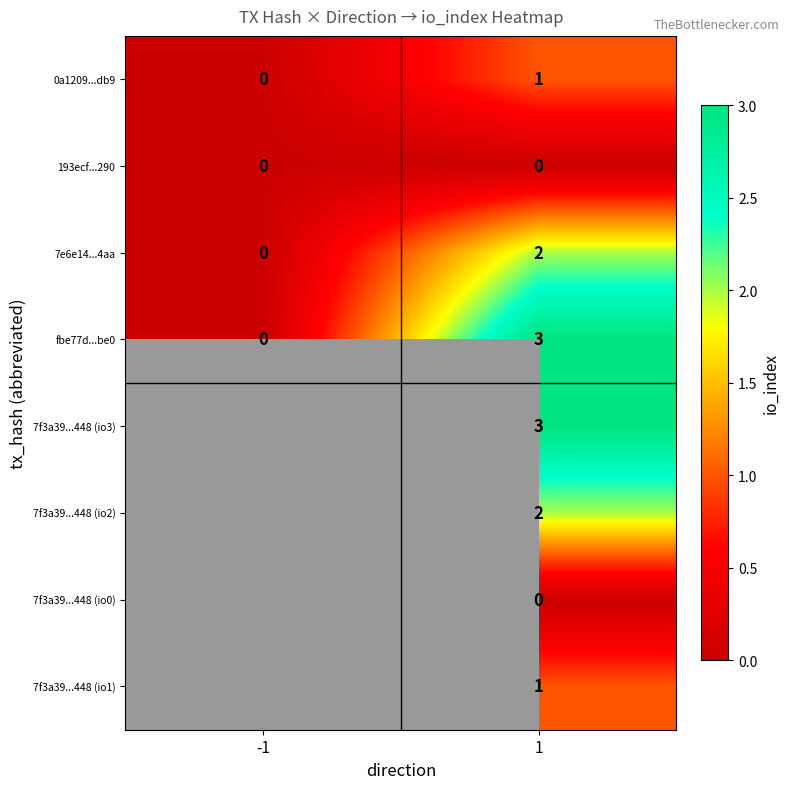

List the labels in order of 0a1209...db9 value, smallest first.

-1, 1